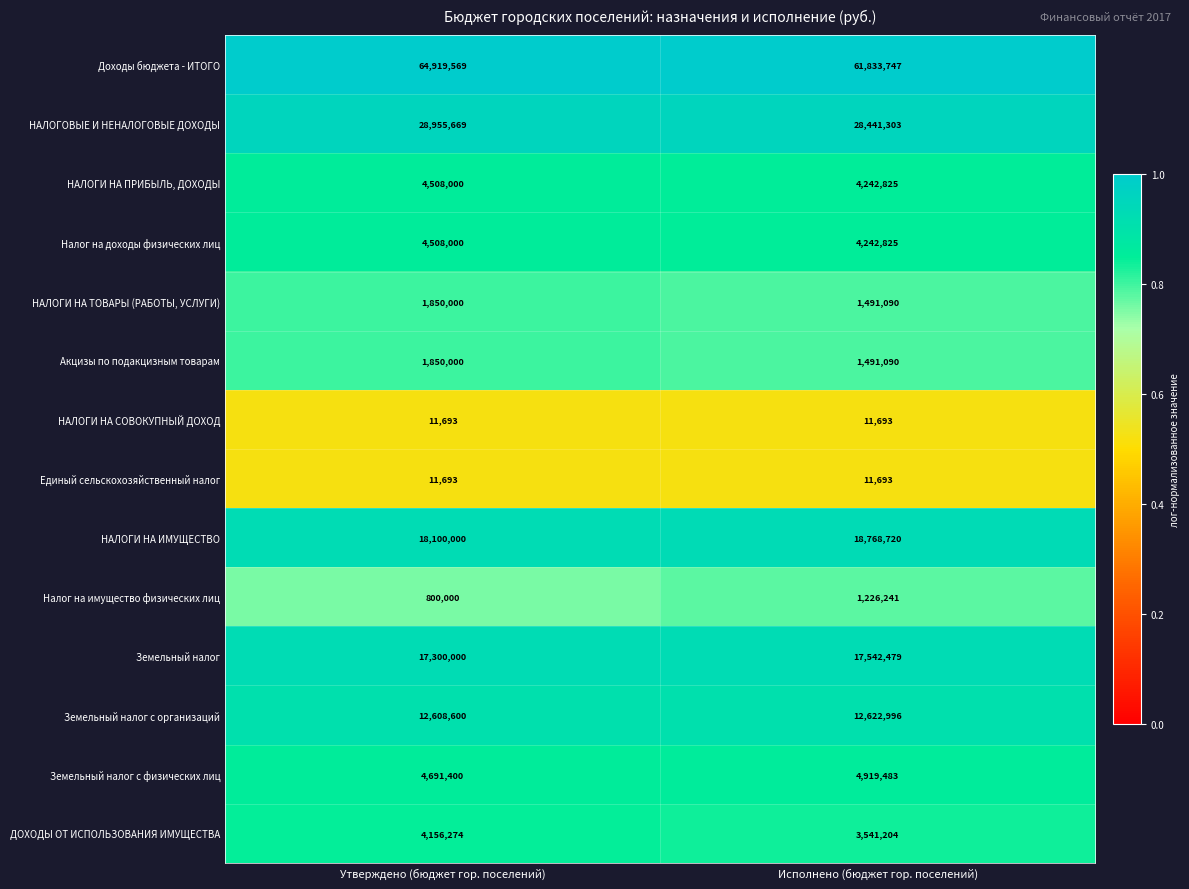

The value of НАЛОГИ НА СОВОКУПНЫЙ ДОХОД at Утверждено (бюджет гор. поселений) is 19986. True or false?

False